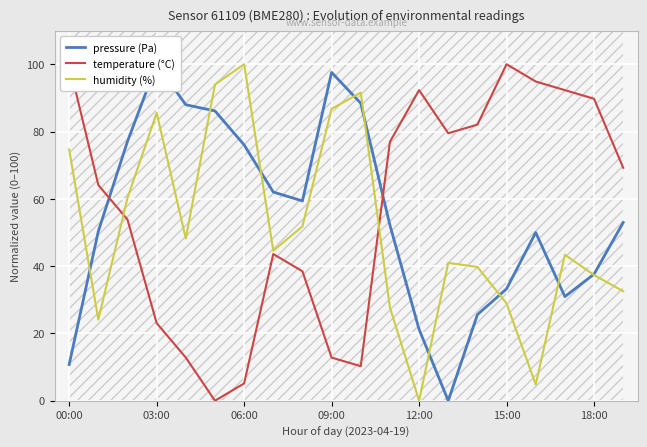

How many lines are shown in the chart?

3